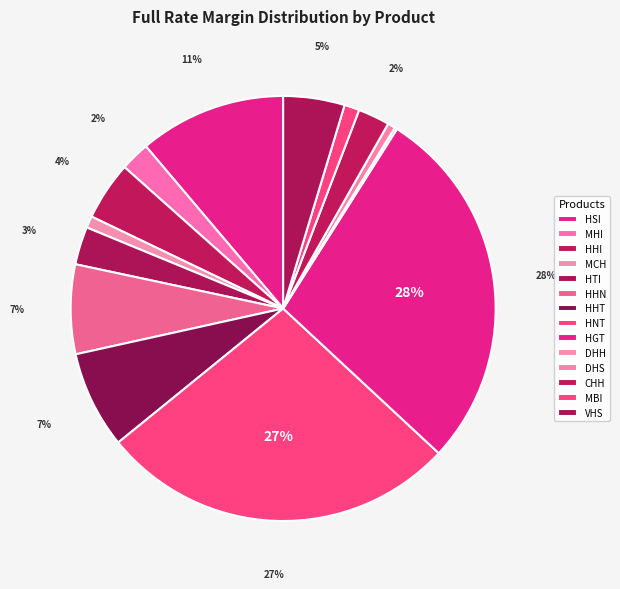

What is the smallest slice in the pie chart?

DHH